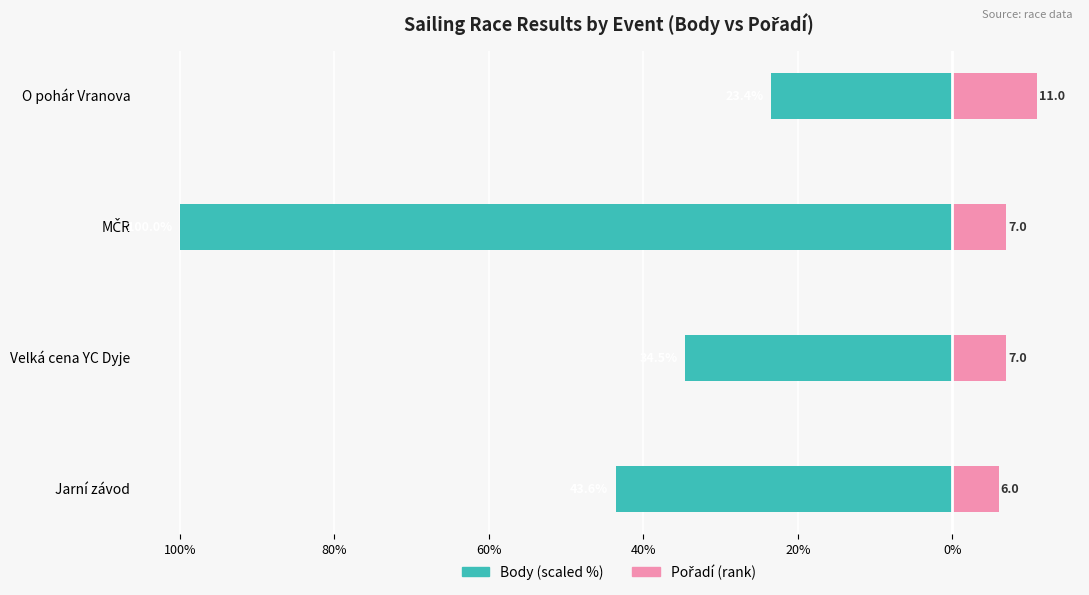

How many values in the Pořadí (rank) series exceed 7?

1